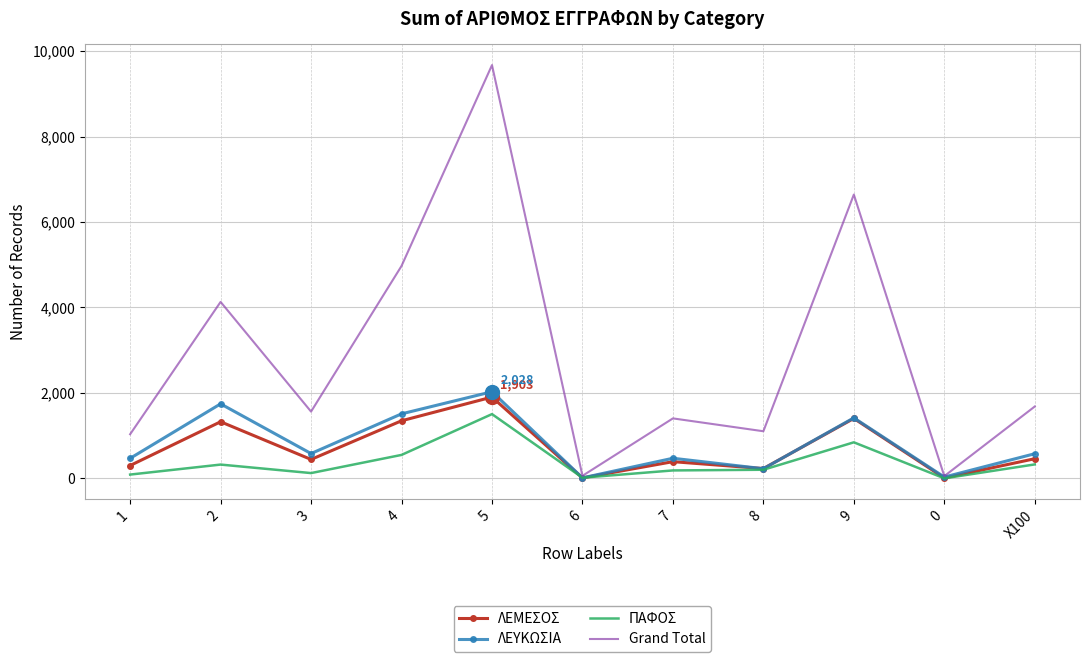

Which series has the largest total across all categories?

Grand Total